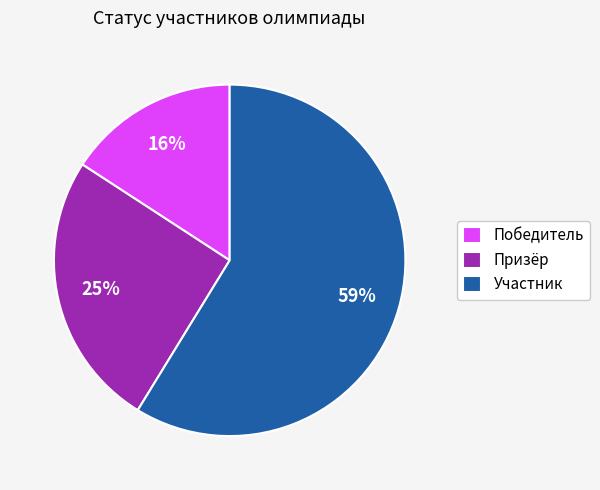

Which has a higher value, Призёр or Участник?

Участник